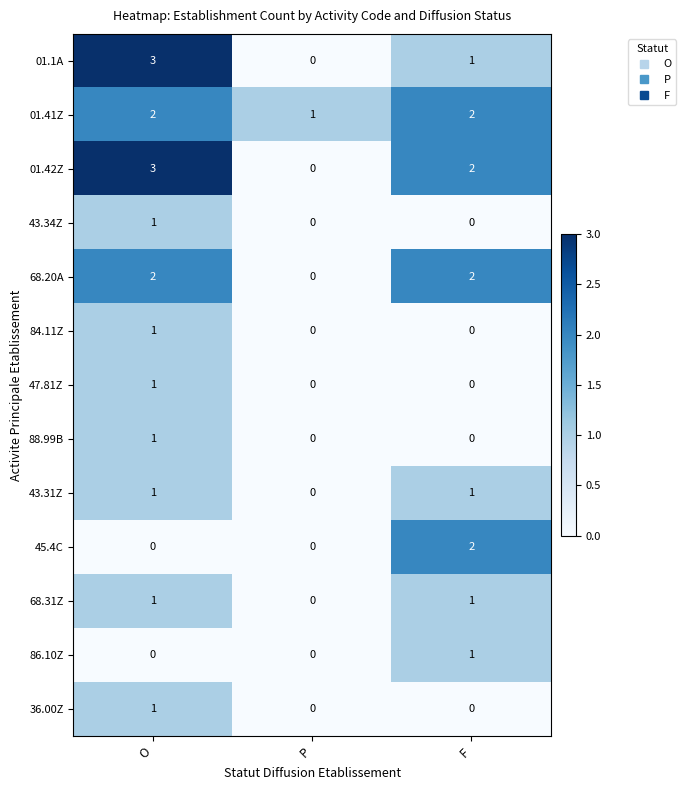

How many 45.4C values are between 0 and 2?

3